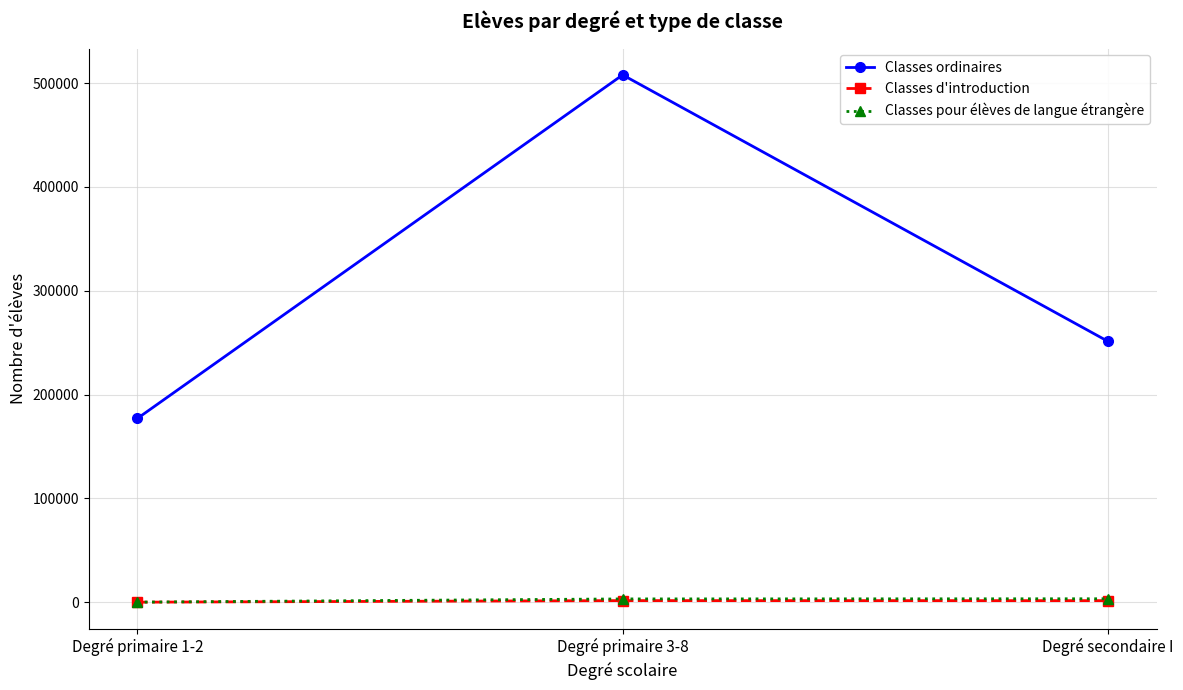

Which category has the highest value across all series?

Degré primaire 3-8